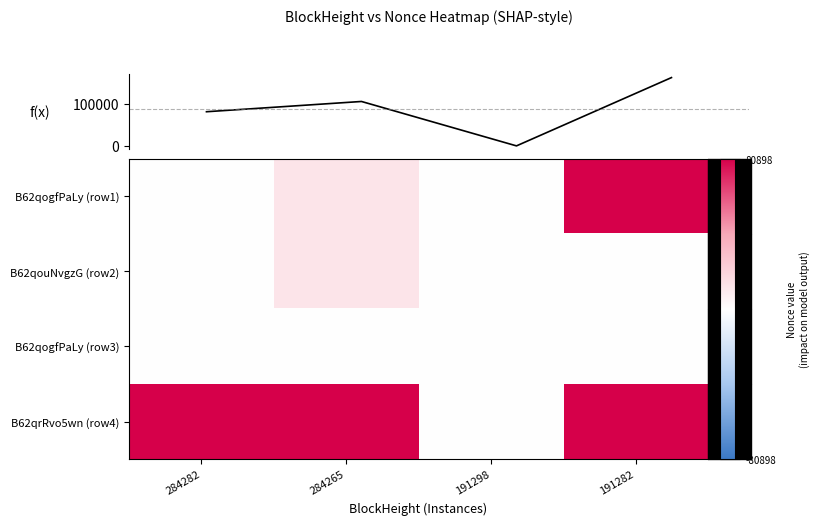

Which category has the highest value across all series?

191282